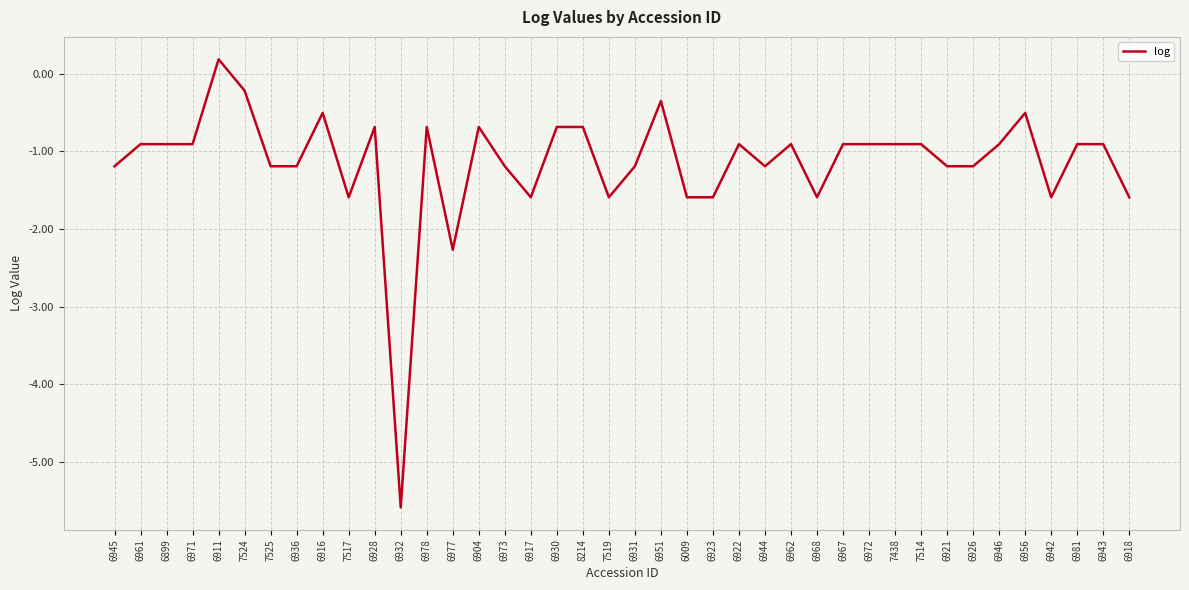

Reading right to left, what are all the values shown in this chart?

-1.6	-0.9	-0.9	-1.6	-0.5	-0.9	-1.2	-1.2	-0.9	-0.9	-0.9	-0.9	-1.6	-0.9	-1.2	-0.9	-1.6	-1.6	-0.4	-1.2	-1.6	-0.7	-0.7	-1.6	-1.2	-0.7	-2.3	-0.7	-5.6	-0.7	-1.6	-0.5	-1.2	-1.2	-0.2	0.2	-0.9	-0.9	-0.9	-1.2